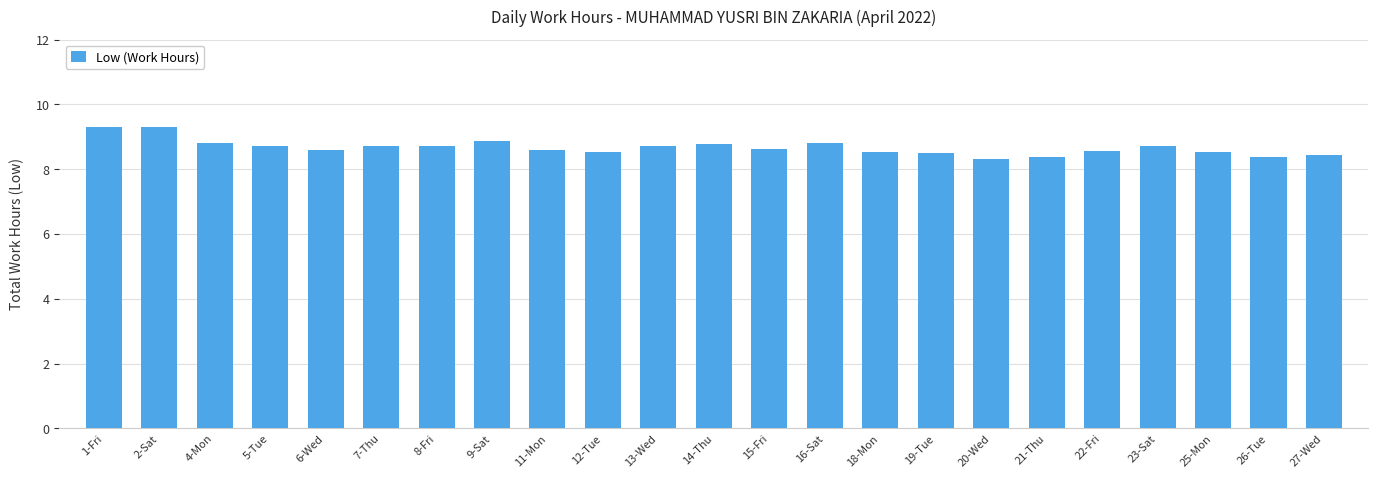

True or false: the data shows 9.3 at 1-Fri.

True